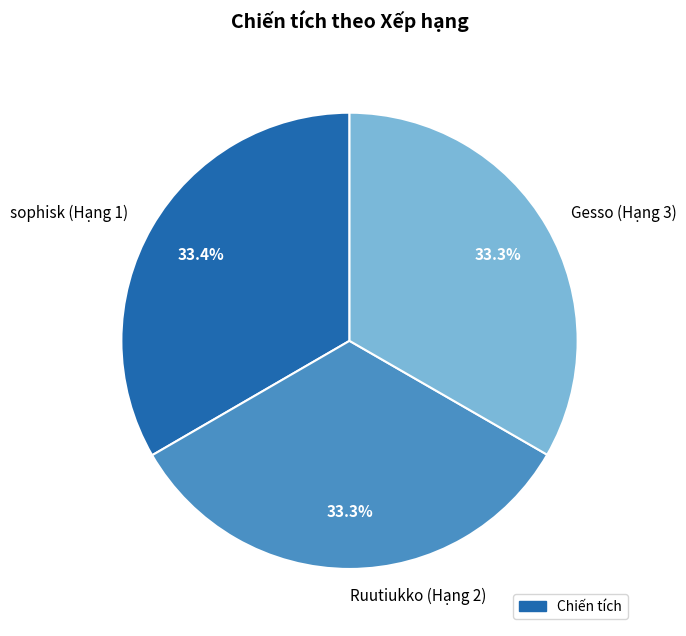

Is there any slice that represents more than half of the pie?

No